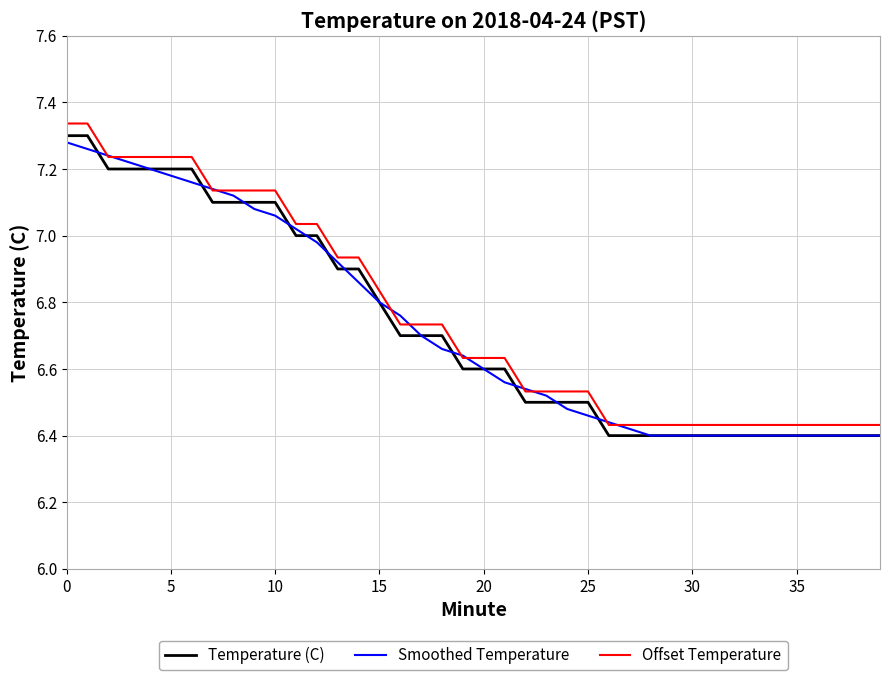

Which series has the largest range (max minus min)?

Offset Temperature